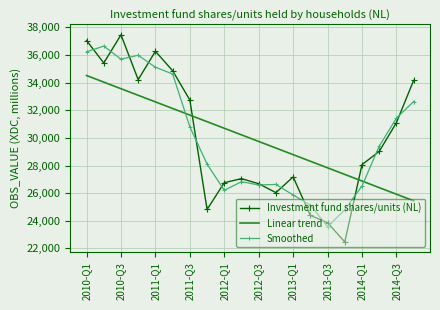

How many intersections are there between Smoothed and Investment fund shares/units (NL)?

14